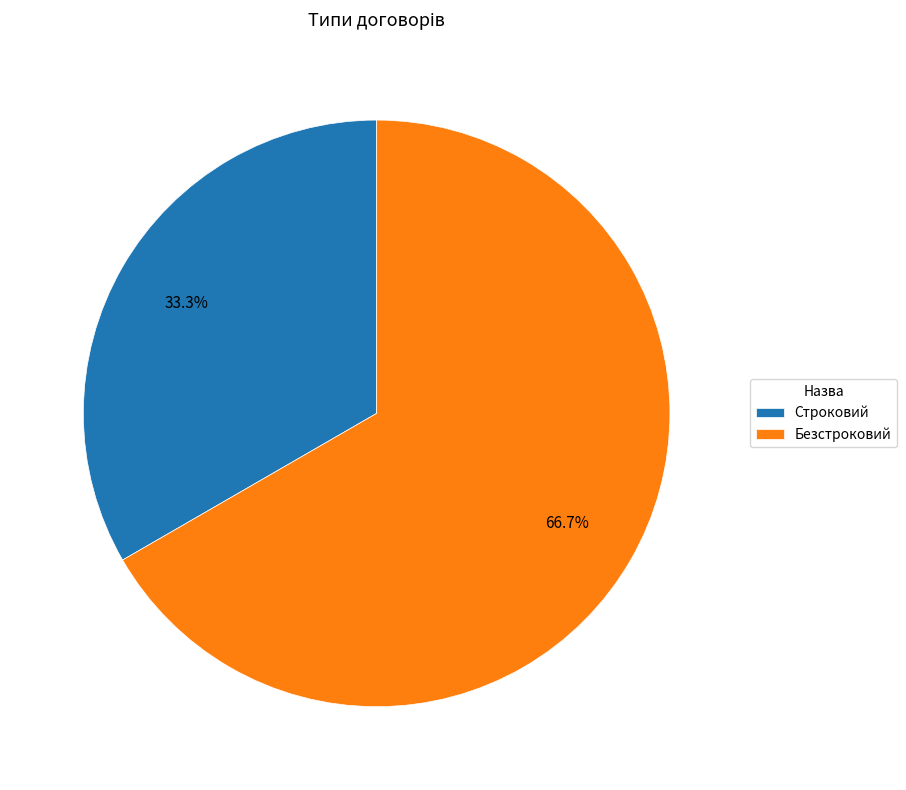

To the nearest percent, what is the combined percentage of Безстроковий and Строковий?

100%